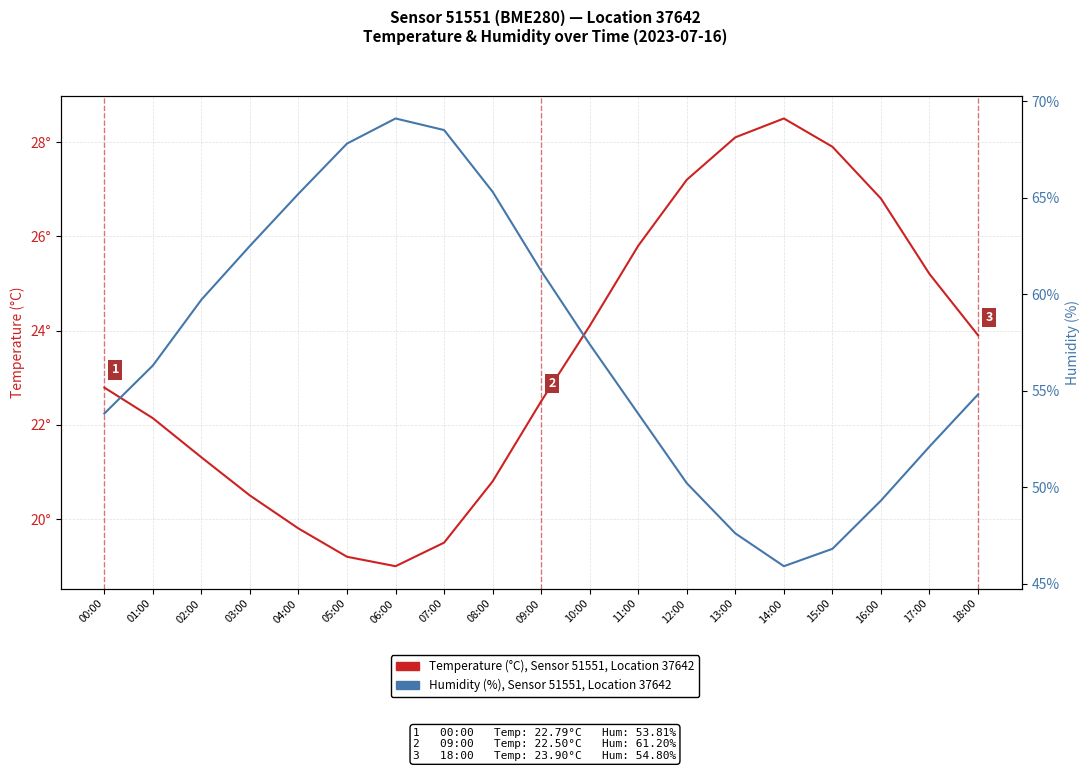

What is the average value of the Humidity (%), Sensor 51551, Location 37642 series?

57.2